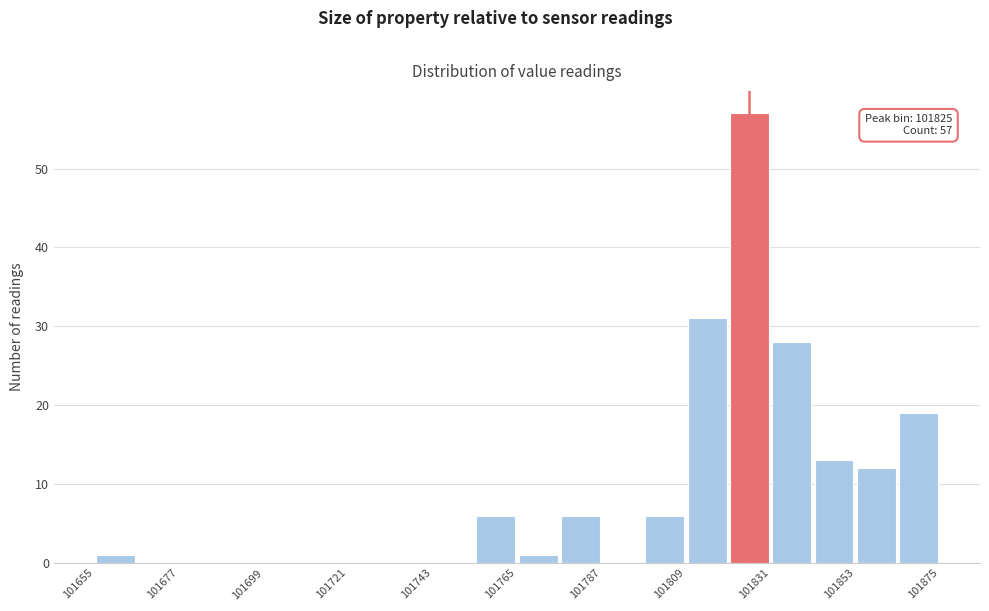

Read against the x-axis, roughly where is the centre of the tallest bar?

101825